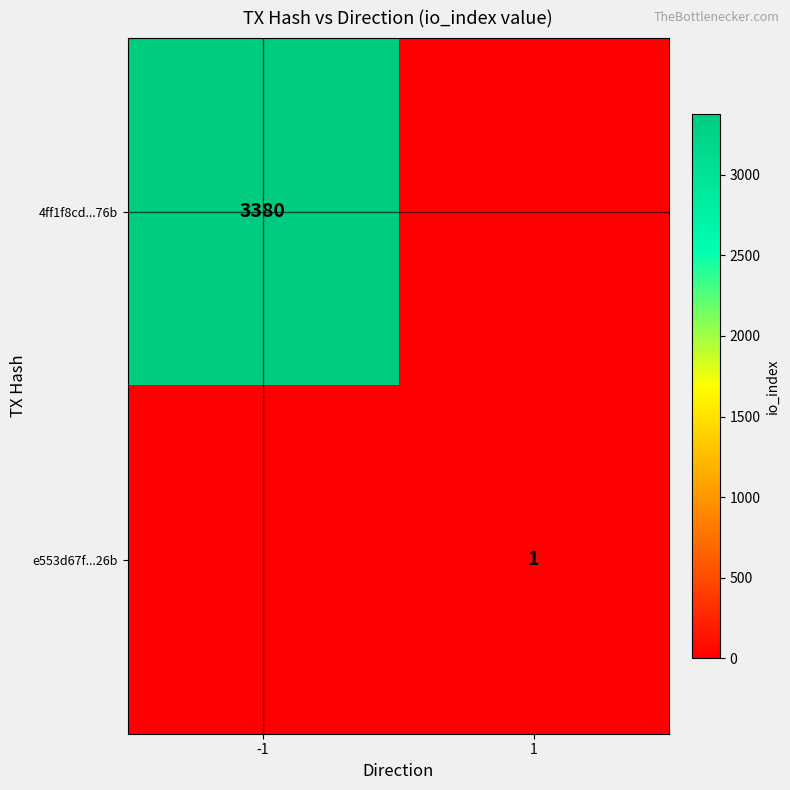

Is it true that 4ff1f8cd...76b equals 3380 at -1?

True